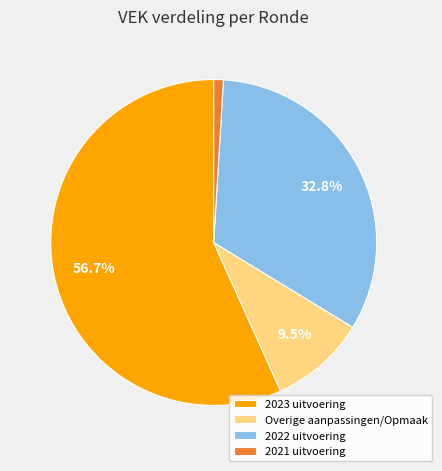

To the nearest percent, what is the difference between the largest and smallest slice percentages?

56%